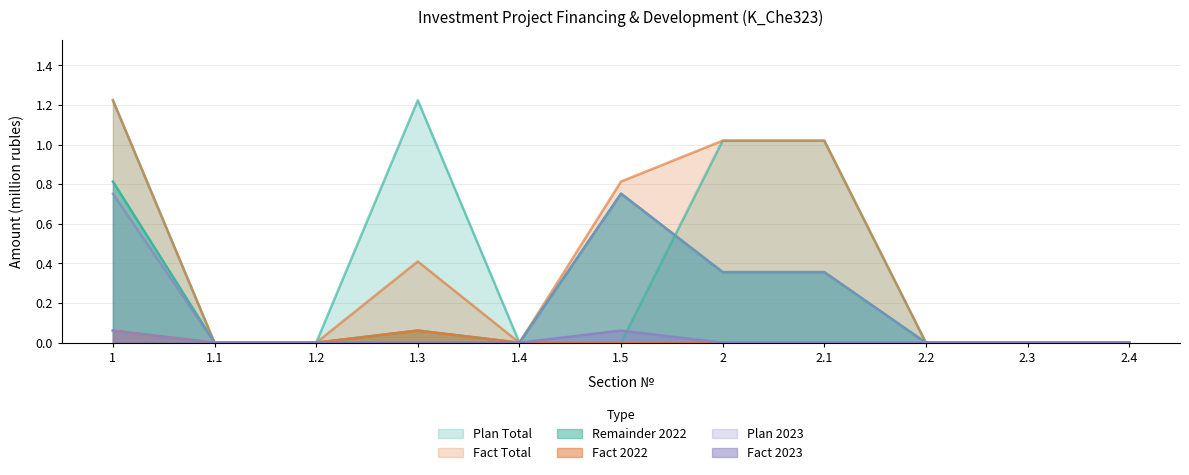

How many data points does each series have?

11